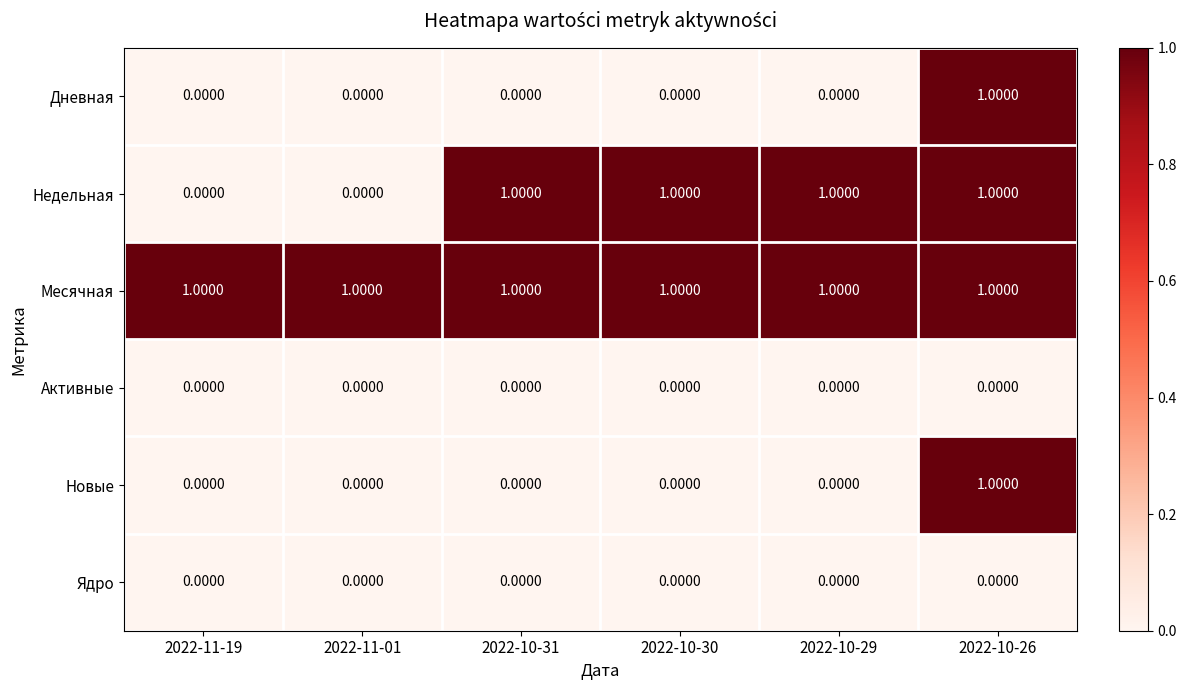

Between 2022-11-19 and 2022-10-31, which series saw the biggest shift?

Недельная